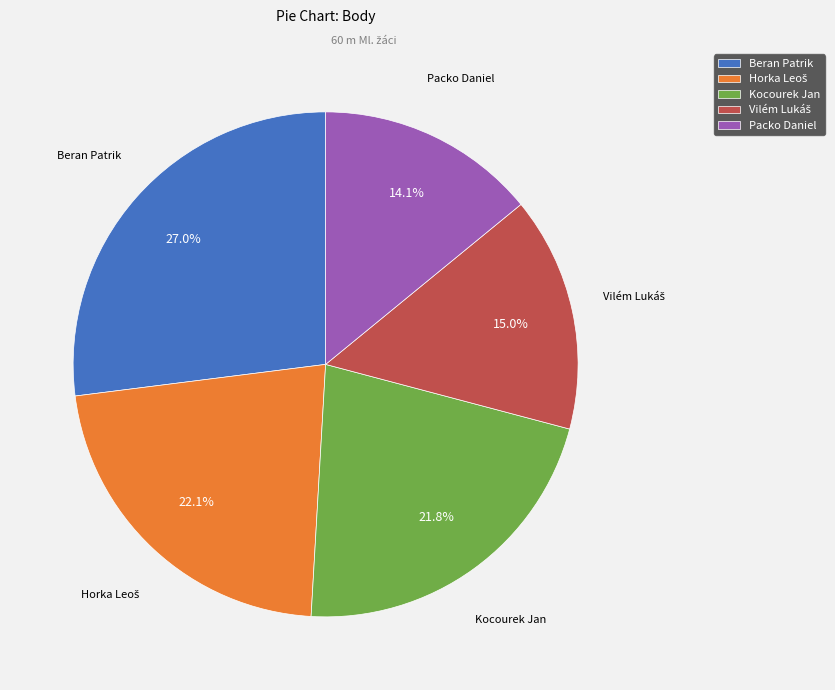

To the nearest percent, what is the average slice percentage?

20%